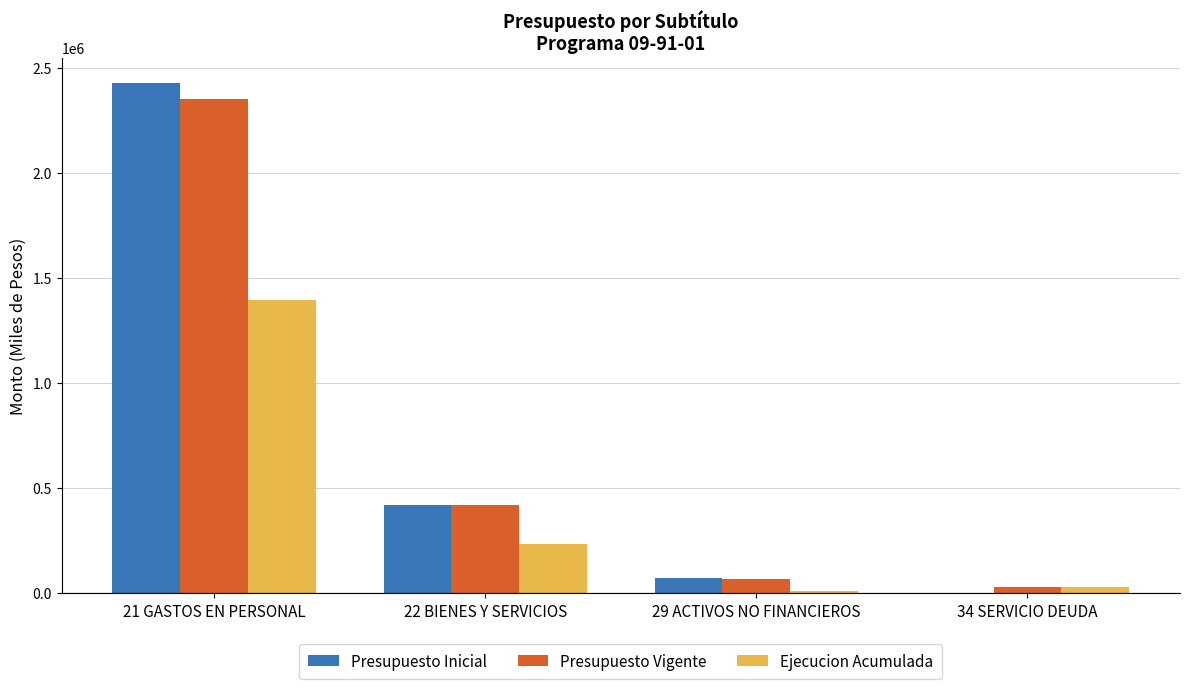

Reading right to left, transcribe all the data shown in this chart.

Presupuesto Inicial: 34 SERVICIO DEUDA=1000	29 ACTIVOS NO FINANCIEROS=72969	22 BIENES Y SERVICIOS=420243	21 GASTOS EN PERSONAL=2426241
Presupuesto Vigente: 34 SERVICIO DEUDA=30648	29 ACTIVOS NO FINANCIEROS=66078	22 BIENES Y SERVICIOS=420243	21 GASTOS EN PERSONAL=2352687
Ejecucion Acumulada: 34 SERVICIO DEUDA=30648	29 ACTIVOS NO FINANCIEROS=11976	22 BIENES Y SERVICIOS=232050	21 GASTOS EN PERSONAL=1394173